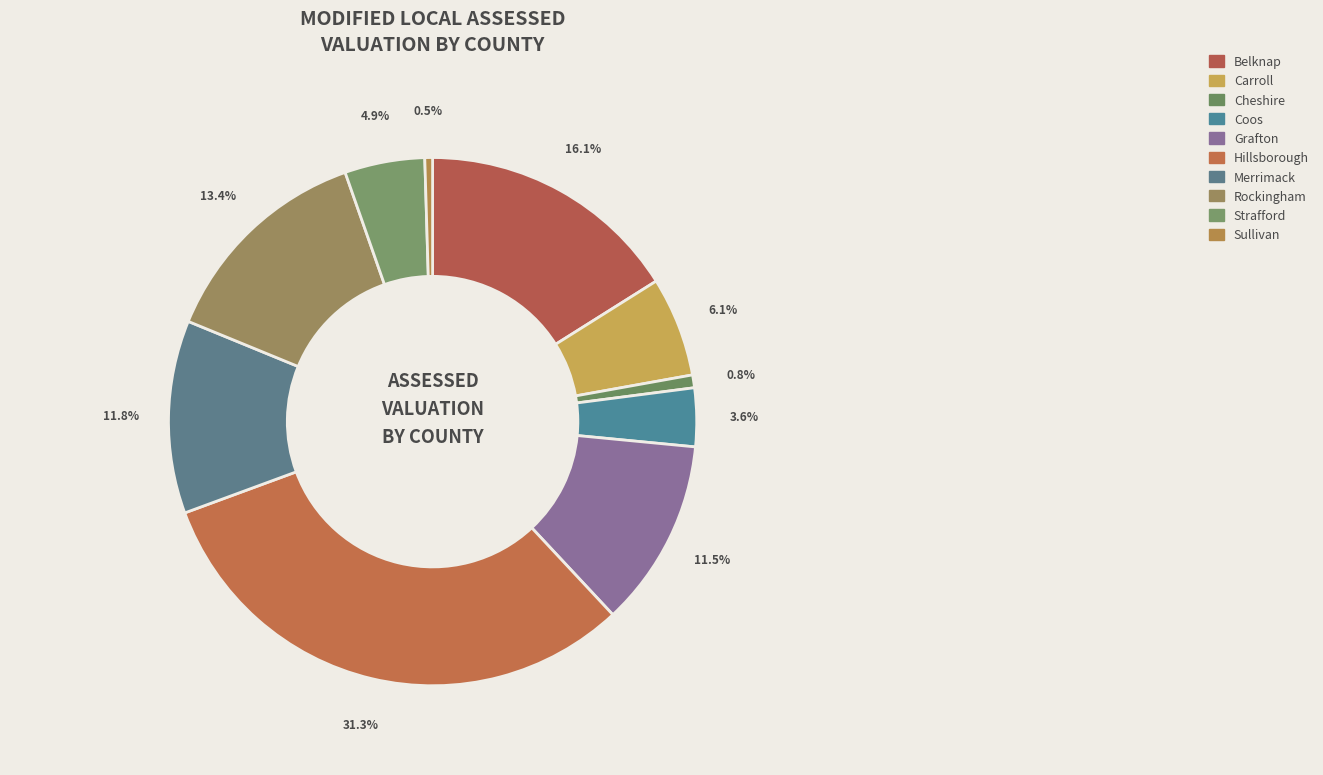

Which slice is the smallest?

Sullivan